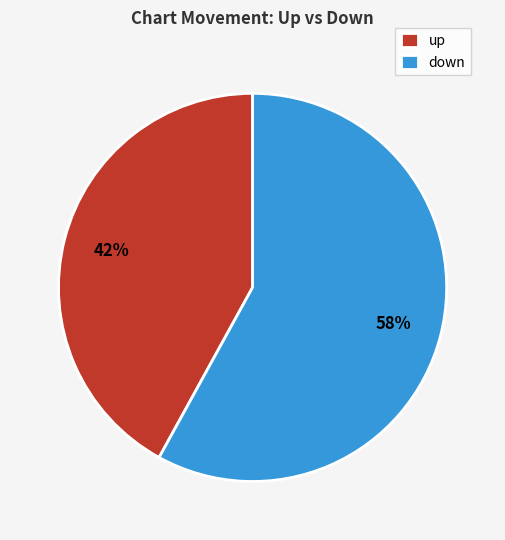

Which category accounts for the majority?

down